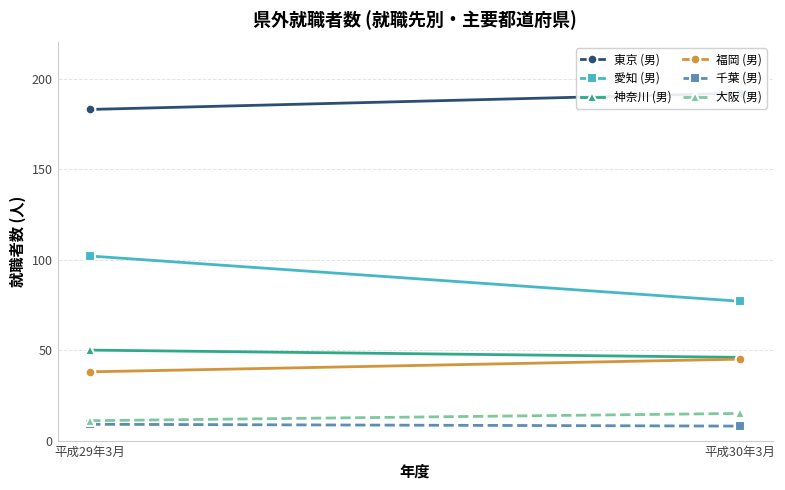

What is the lowest value of the 愛知 (男) series?

77